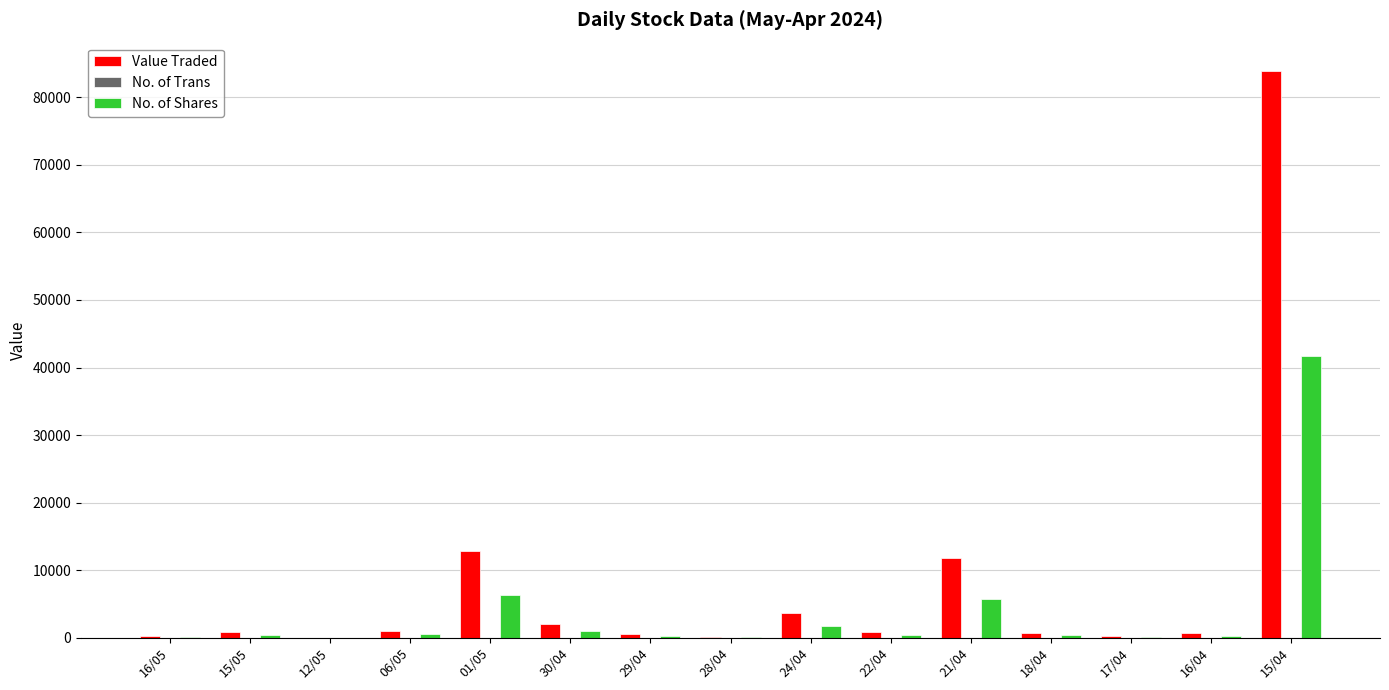

The value of Value Traded at 01/05 is 7714. True or false?

False